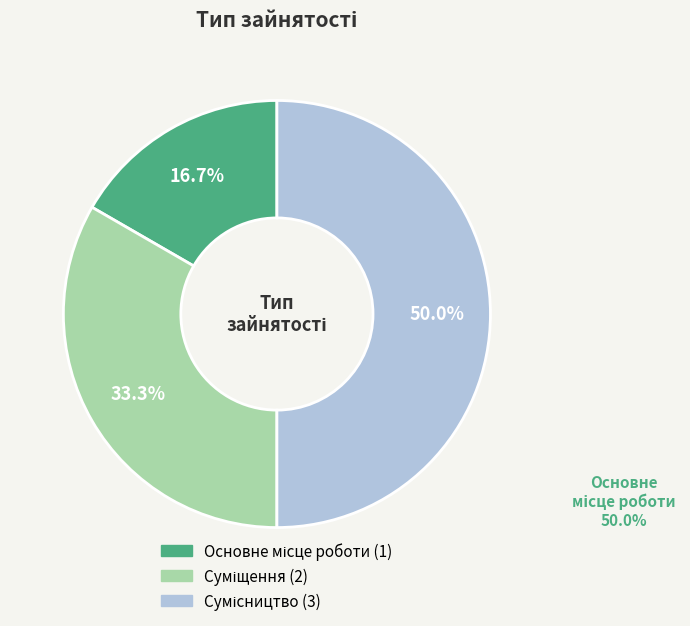

What is the change in value from Основне місце роботи to Сумісництво?

+2